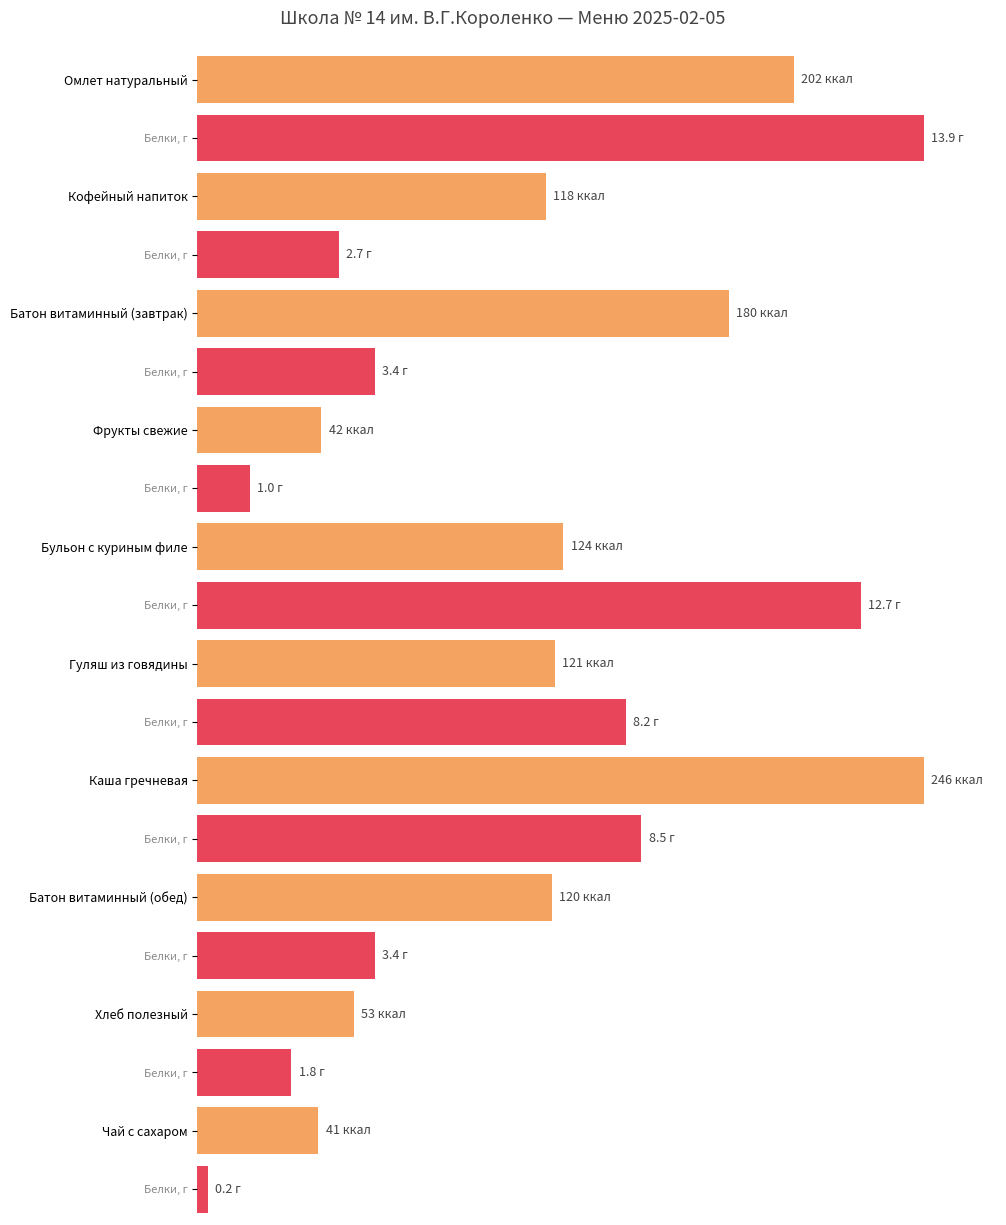

What is the label of the 2nd bar from the left?

Кофейный напиток